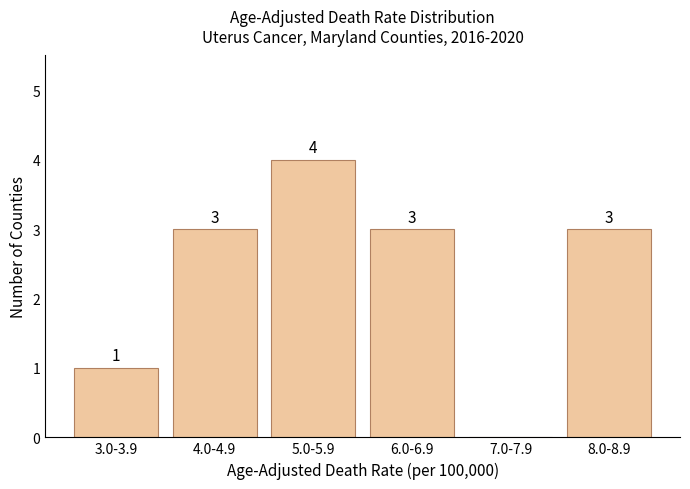

Reading right to left, what are all the values shown in this chart?

8.0-8.9=3	7.0-7.9=0	6.0-6.9=3	5.0-5.9=4	4.0-4.9=3	3.0-3.9=1